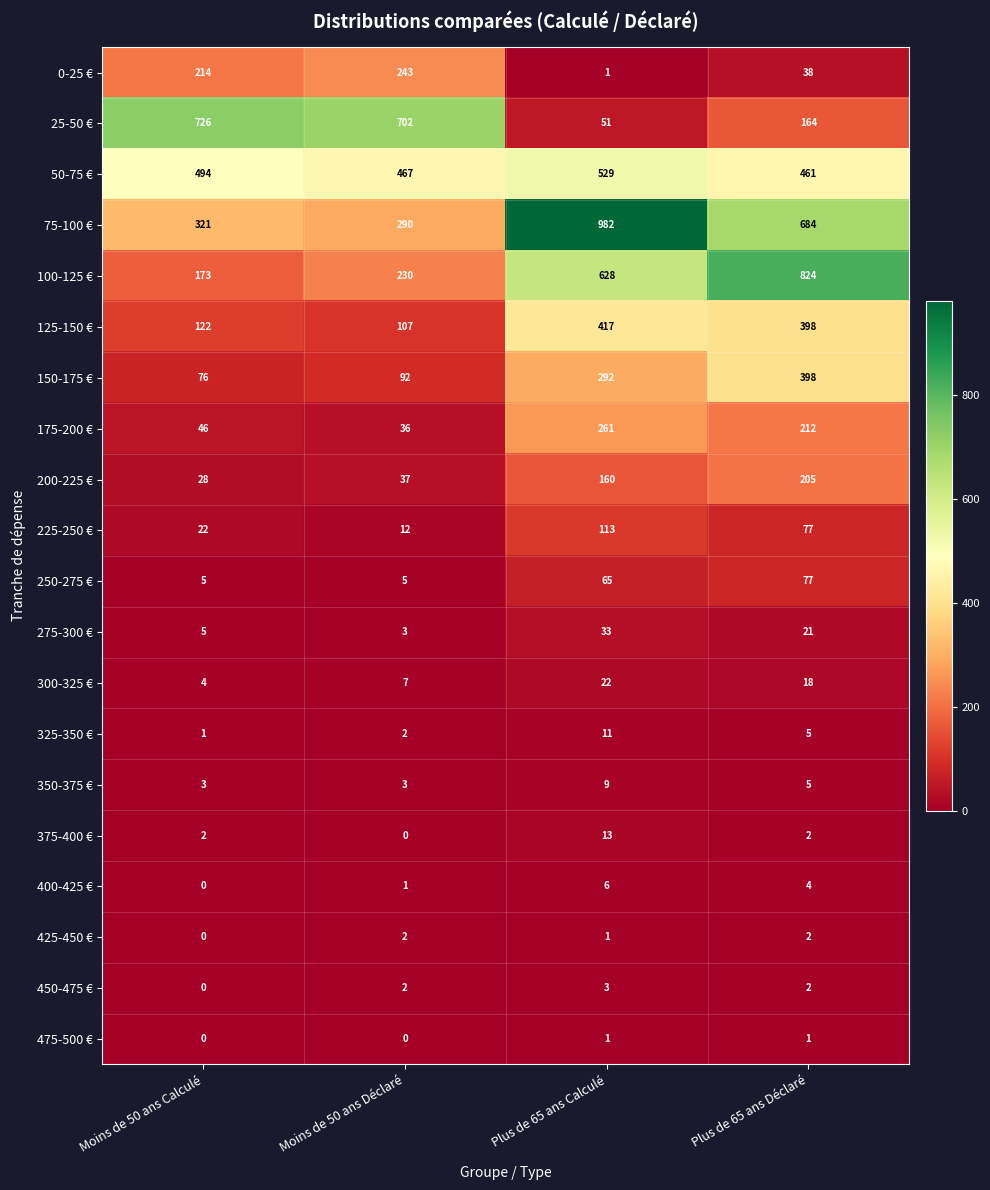

Is the value of 225-250 € at Plus de 65 ans Calculé greater than the value of 200-225 € at Moins de 50 ans Déclaré?

Yes